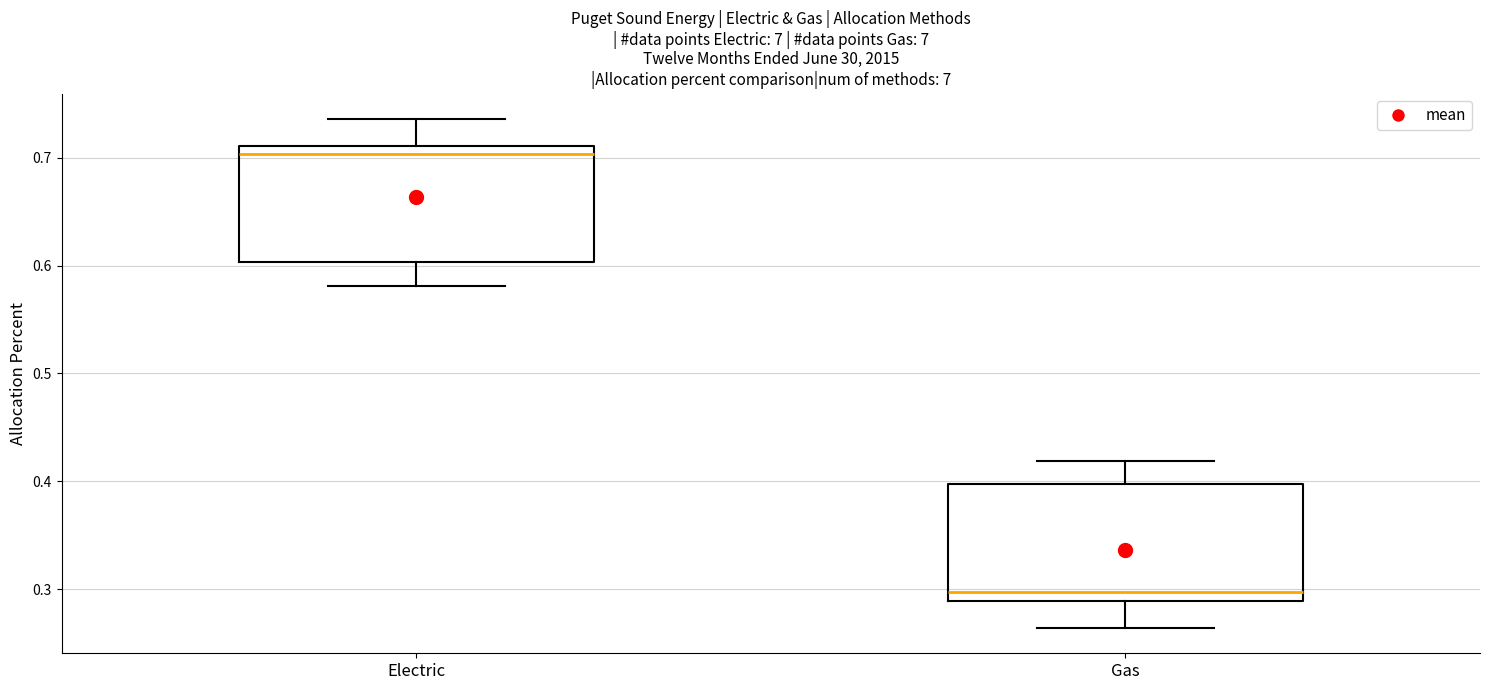

Which box has the lowest median line?

Gas